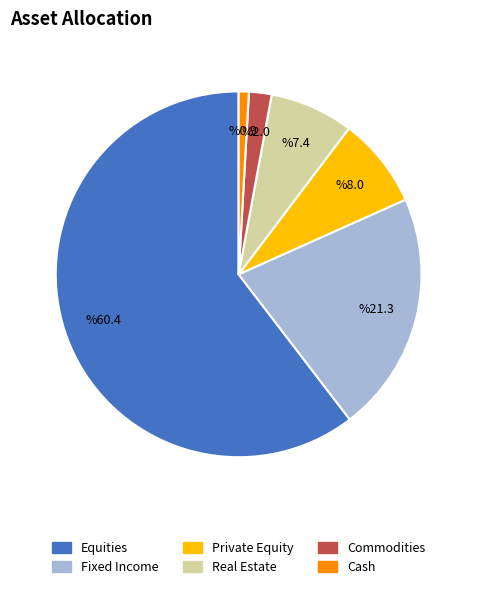

Is there a majority slice in this chart?

Yes